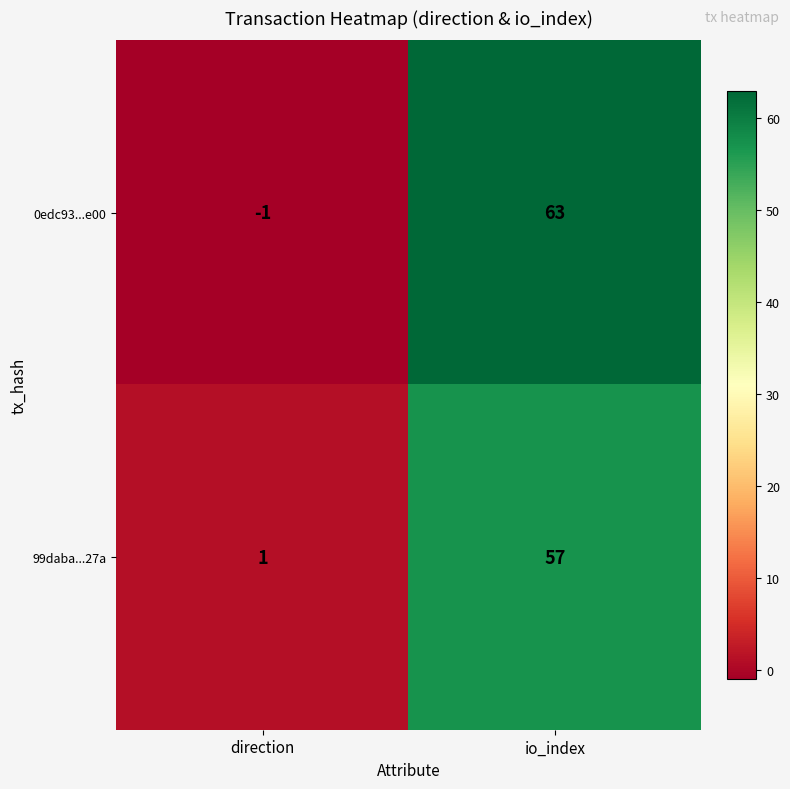

What is the difference between the highest and lowest values at direction?

2